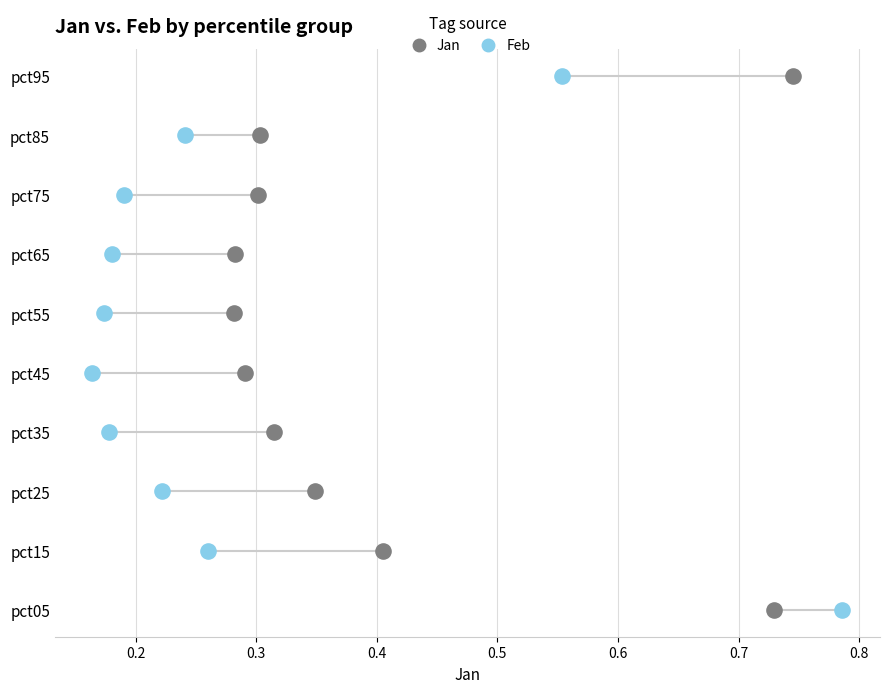

What are all the series names shown in the legend?

Jan, Feb